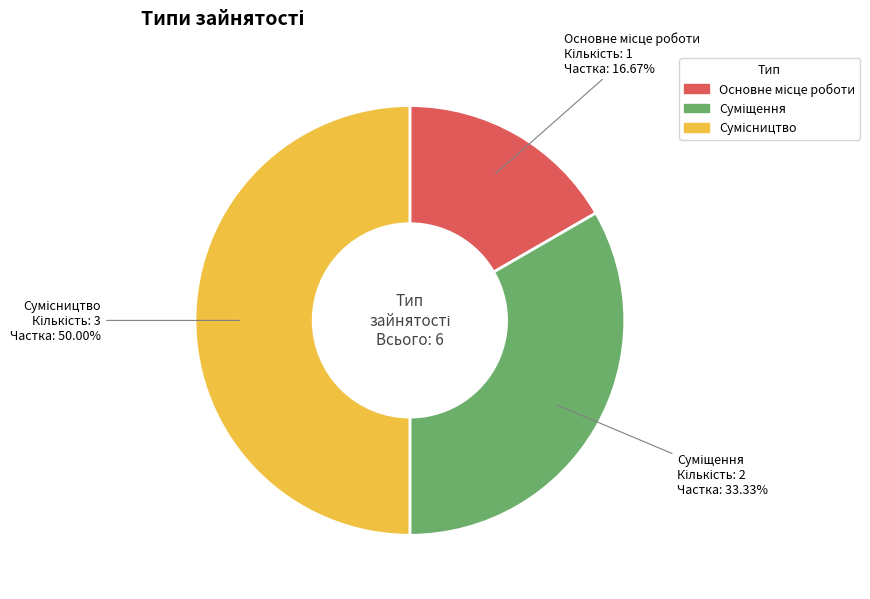

Does Основне місце роботи account for over 50% of the chart?

No